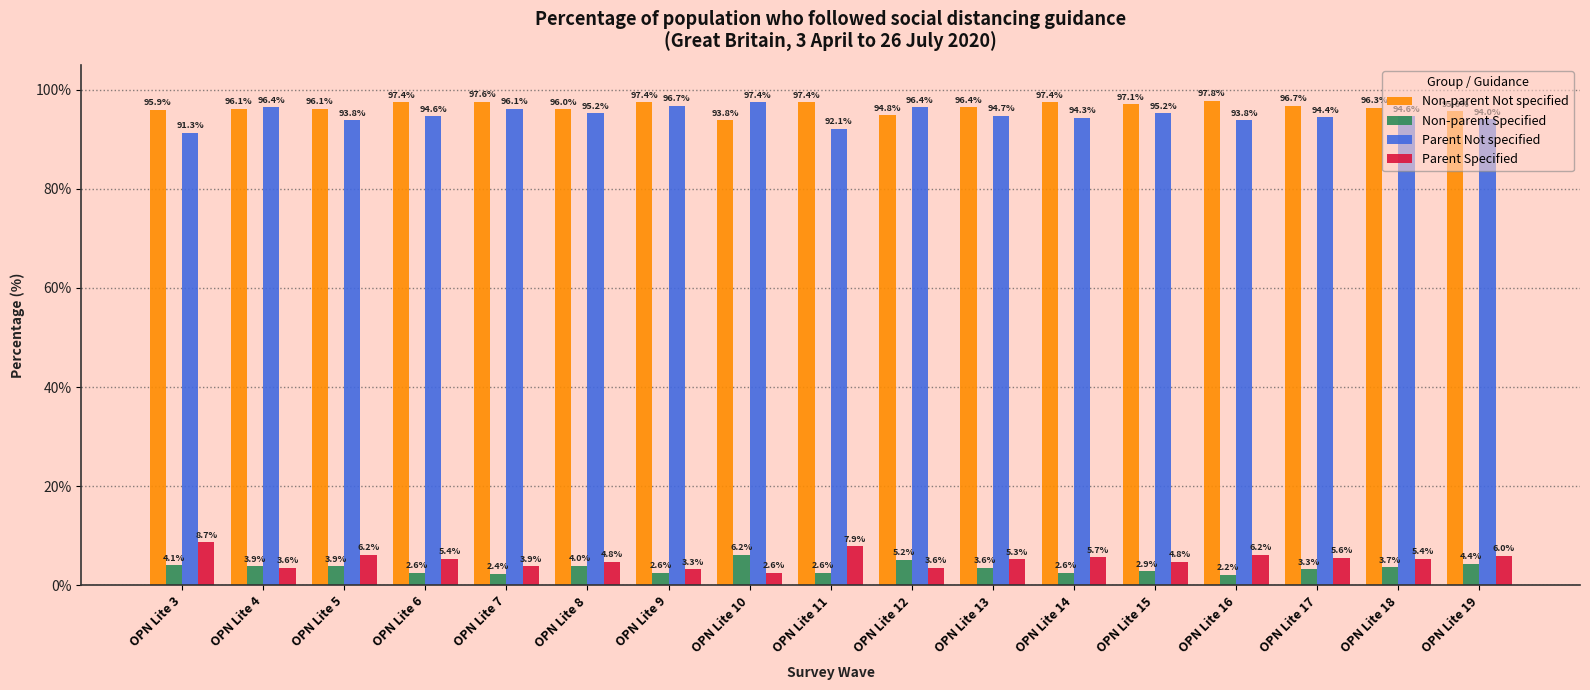

Read the Parent Not specified value at OPN Lite 19.

94.0